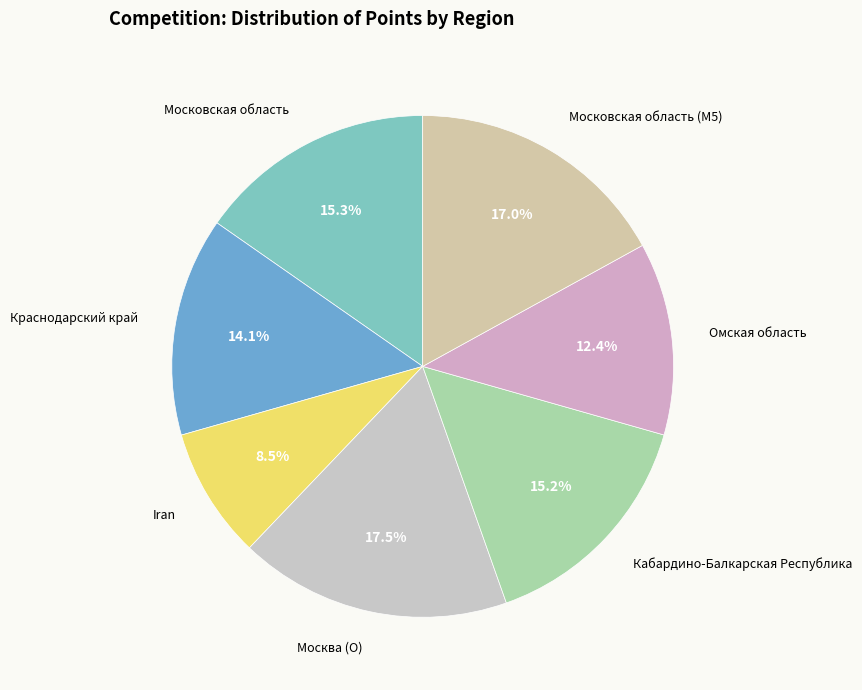

Which category has the smallest portion of the pie?

Iran